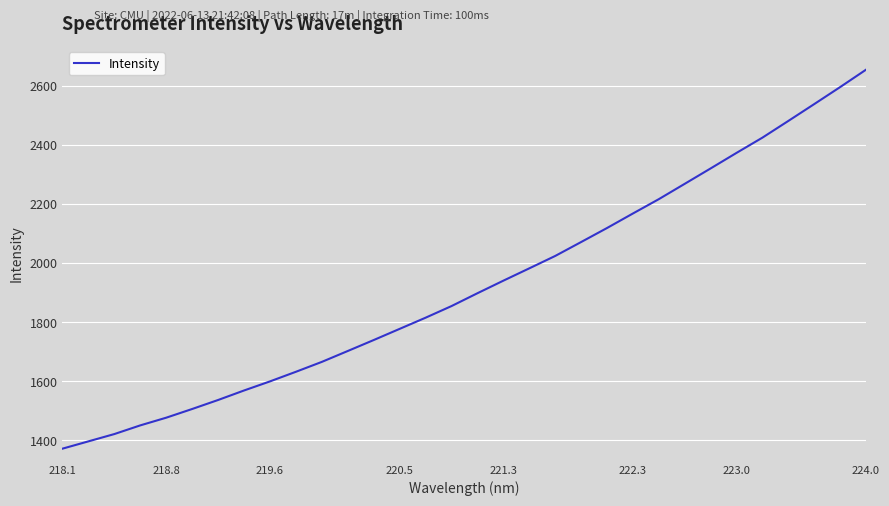

Reading left to right, extract all data points from this chart.

1372.1	1396.8	1421.6	1451.0	1477.0	1506.4	1536.9	1569.1	1599.9	1632.4	1665.9	1702.8	1739.9	1777.7	1815.5	1854.8	1898.3	1940.8	1982.5	2024.4	2071.5	2119.0	2168.2	2216.7	2268.7	2320.7	2373.4	2425.0	2481.5	2538.5	2596.0	2654.9